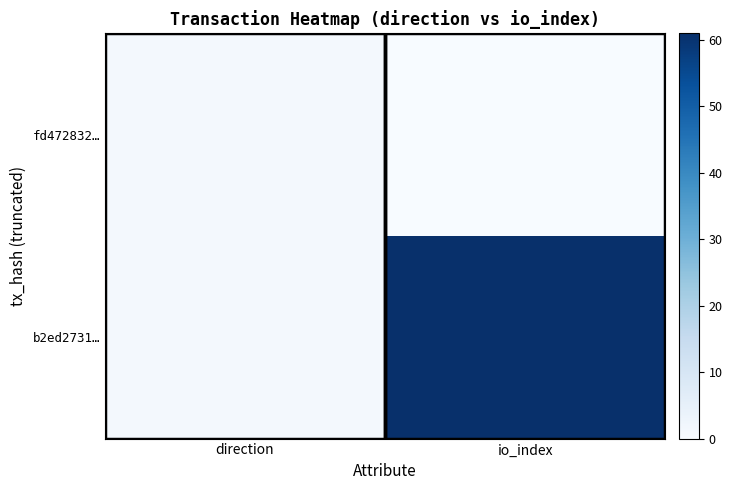

Which series has the largest total across all categories?

b2ed2731…